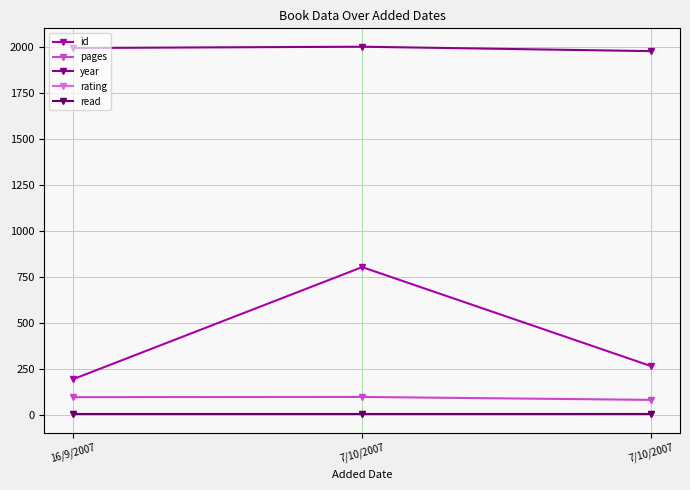

Count the number of data series in this chart.

5